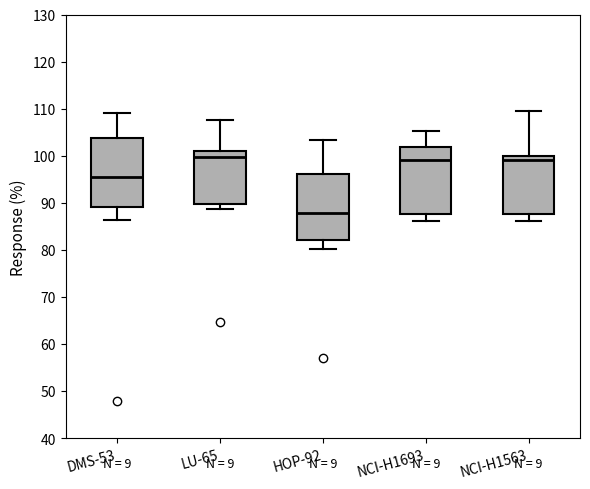

Reading left to right, read every box against the y-axis: the position of its median line, the range the box covers, and the ends of its whiskers. The values are not printed on the chart, so give them approximately, as read against the axis.

DMS-53: median 96, box 89 to 104, whiskers 86 to 109
LU-65: median 100, box 90 to 101, whiskers 89 to 108
HOP-92: median 88, box 82 to 96, whiskers 80 to 103
NCI-H1693: median 99, box 88 to 102, whiskers 86 to 105
NCI-H1563: median 99, box 88 to 100, whiskers 86 to 109